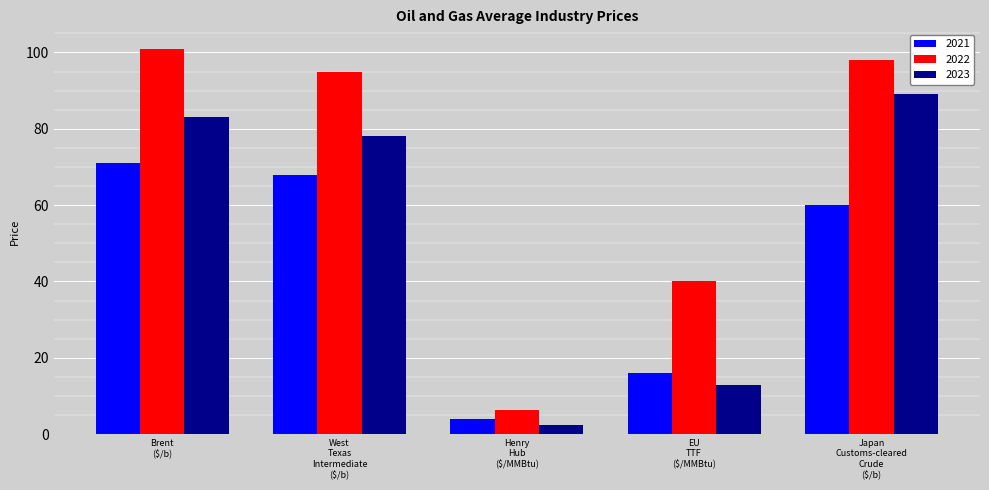

At how many categories does at least one series exceed 58?

3